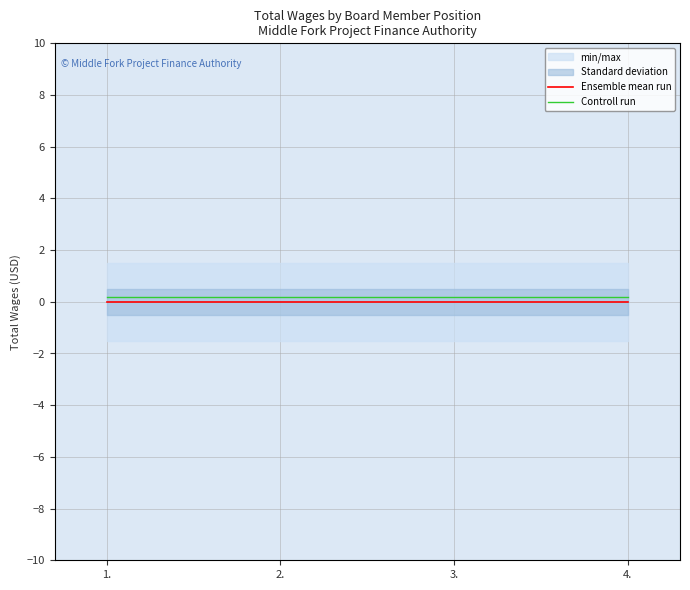

At which label is Ensemble mean run closest to 0?

1.